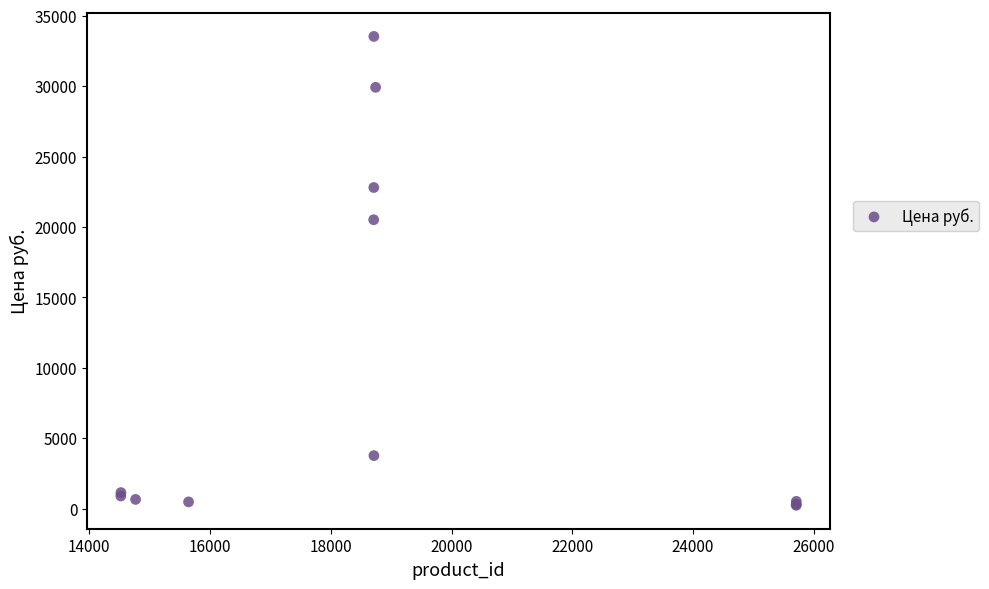

What Y value in the scatter plot is closest to 16885?

20513.9